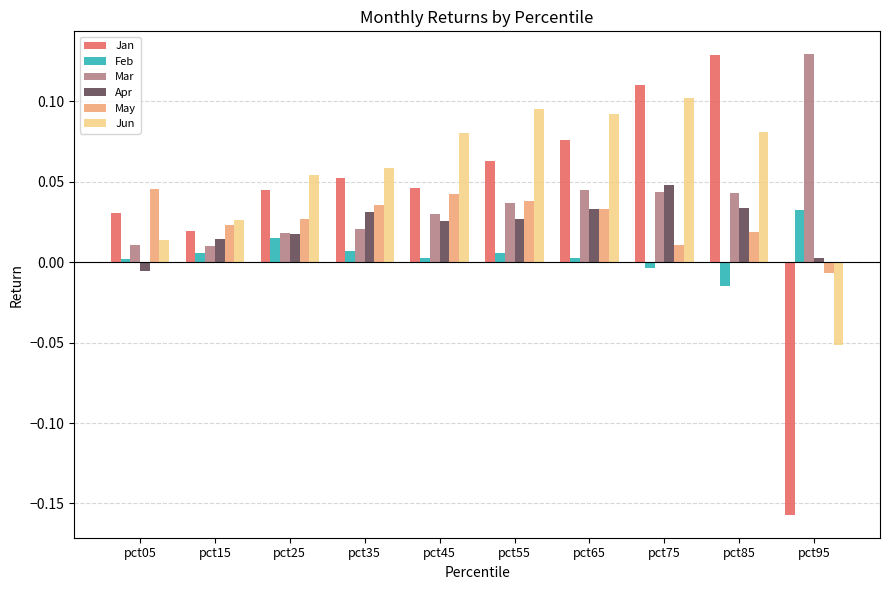

How many positive values does the Jun series have?

9